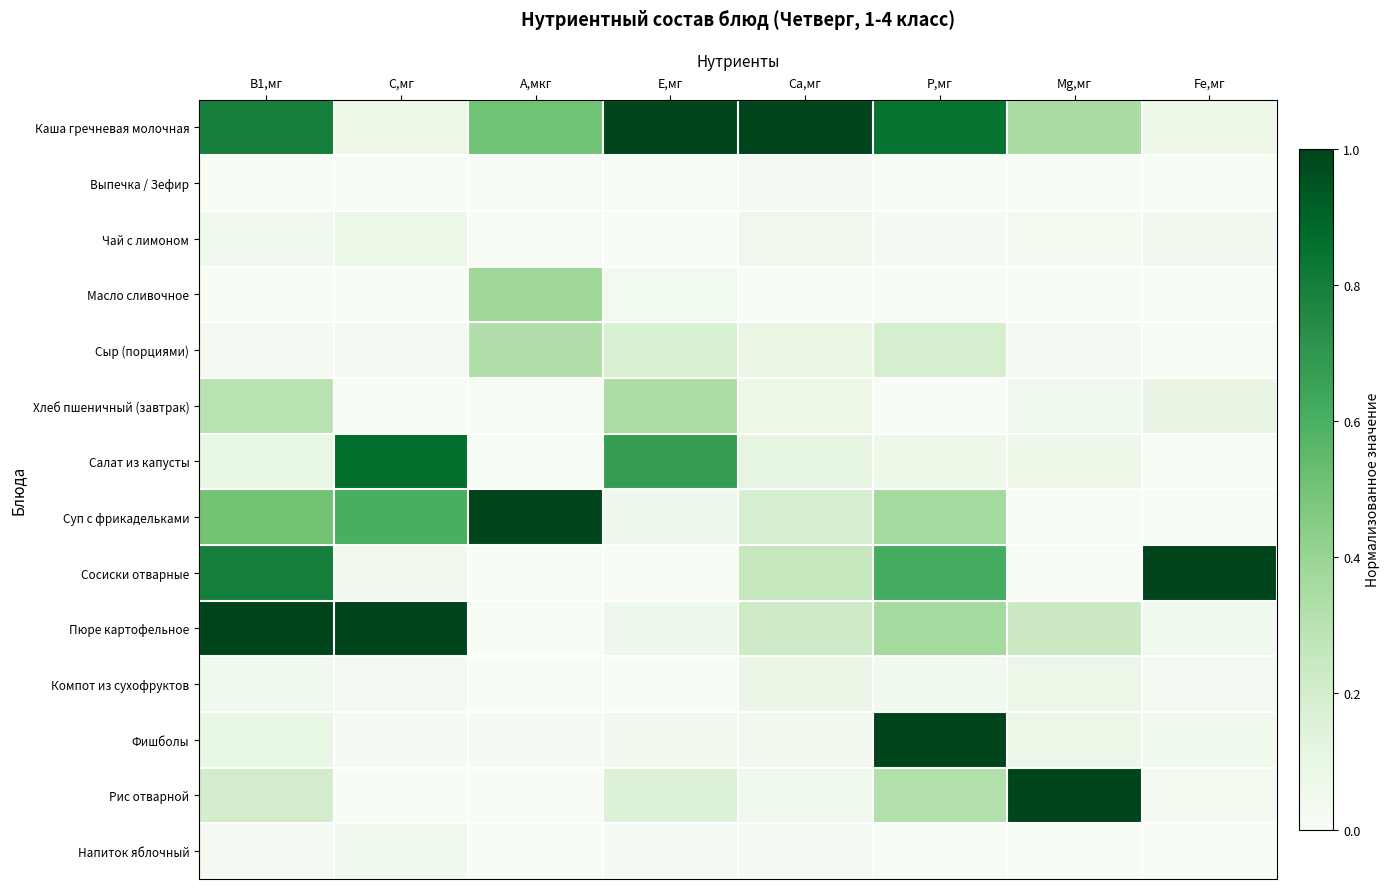

What is the total value across all series at Mg,мг?

1.9